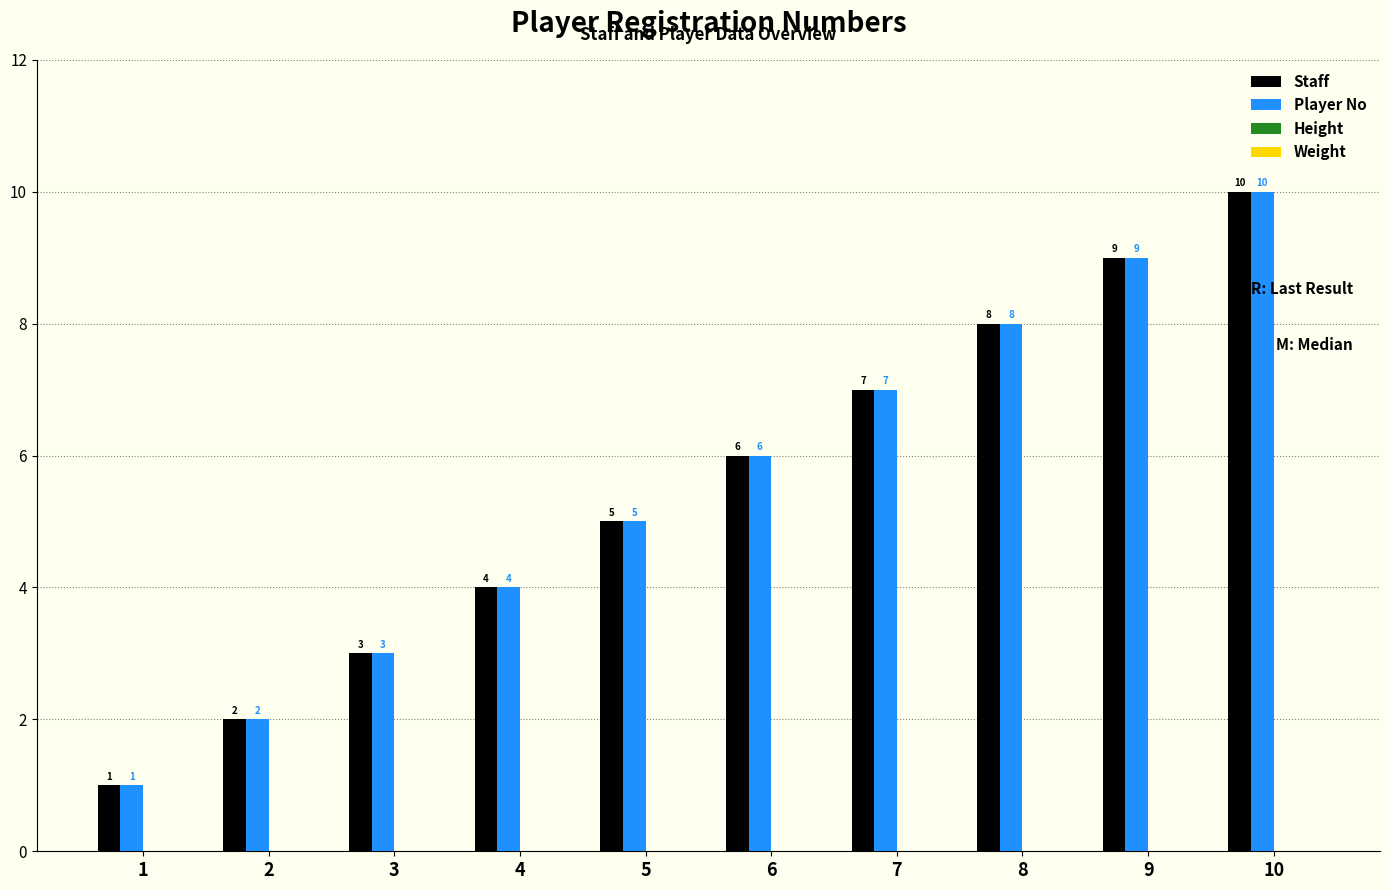

Is it true that Staff equals 8 at 8?

True